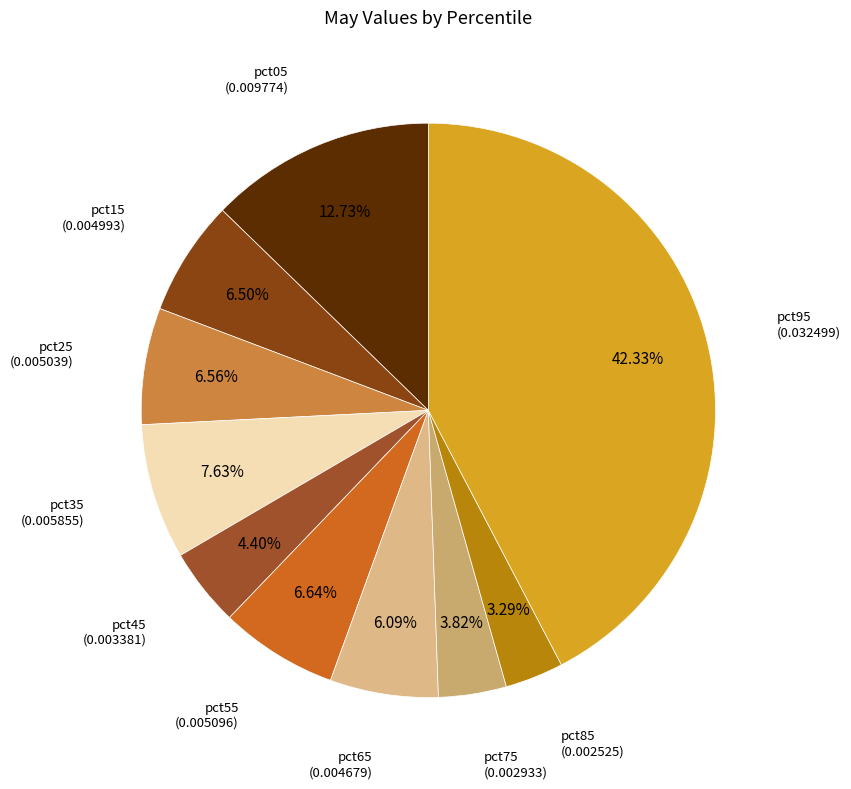

True or false: pct75 accounts for 17% of the total.

False